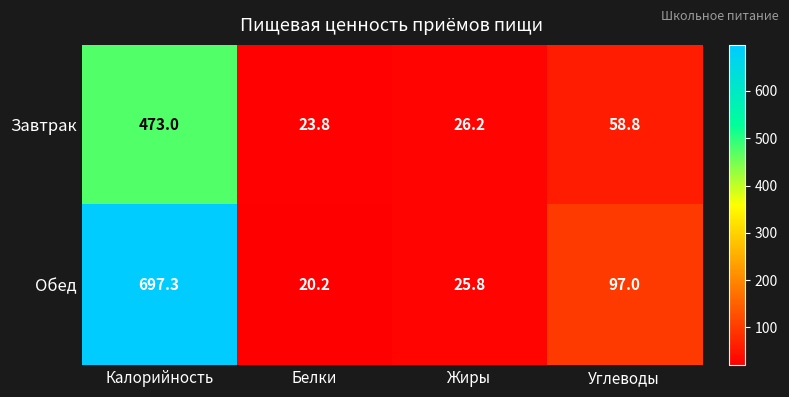

What is the greatest value displayed?

697.3